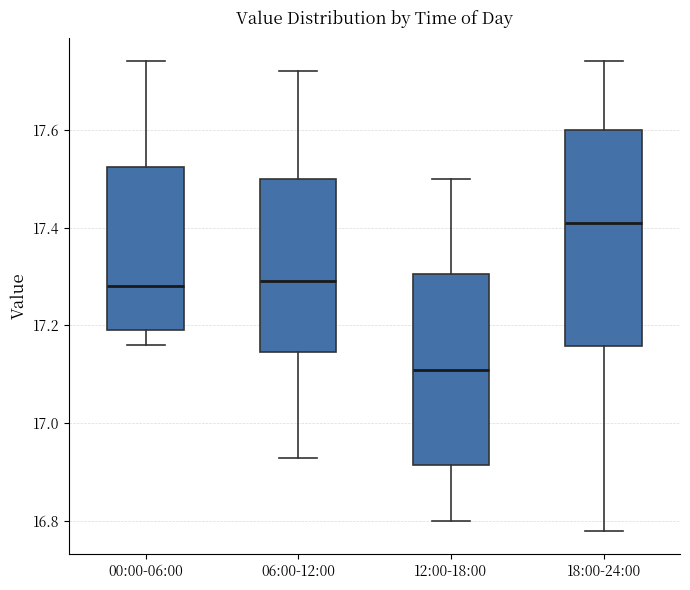

Reading left to right, transcribe this box plot: for each box, give where its median line is, the range the box spans, and where its two whiskers end, as read against the y-axis. The values are not printed on the chart, so give them approximately, as read against the axis.

00:00-06:00: median 17.28, box 17.20 to 17.52, whiskers 17.16 to 17.74
06:00-12:00: median 17.30, box 17.14 to 17.50, whiskers 16.94 to 17.72
12:00-18:00: median 17.12, box 16.92 to 17.30, whiskers 16.80 to 17.50
18:00-24:00: median 17.42, box 17.16 to 17.60, whiskers 16.78 to 17.74